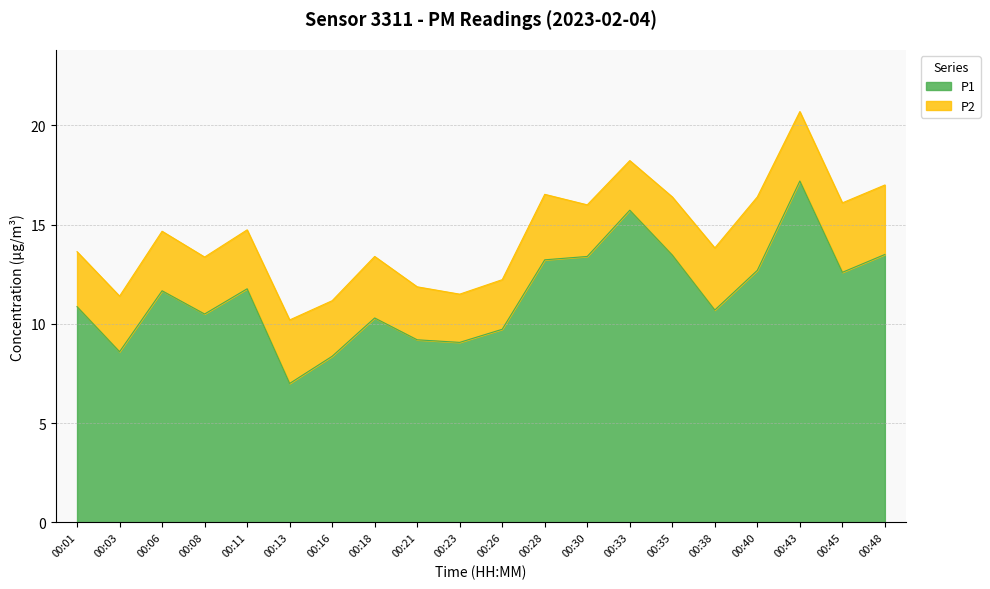

List the labels in order of value, largest first.

00:43, 00:33, 00:48, 00:35, 00:30, 00:28, 00:40, 00:45, 00:11, 00:06, 00:01, 00:38, 00:08, 00:18, 00:26, 00:21, 00:23, 00:03, 00:16, 00:13